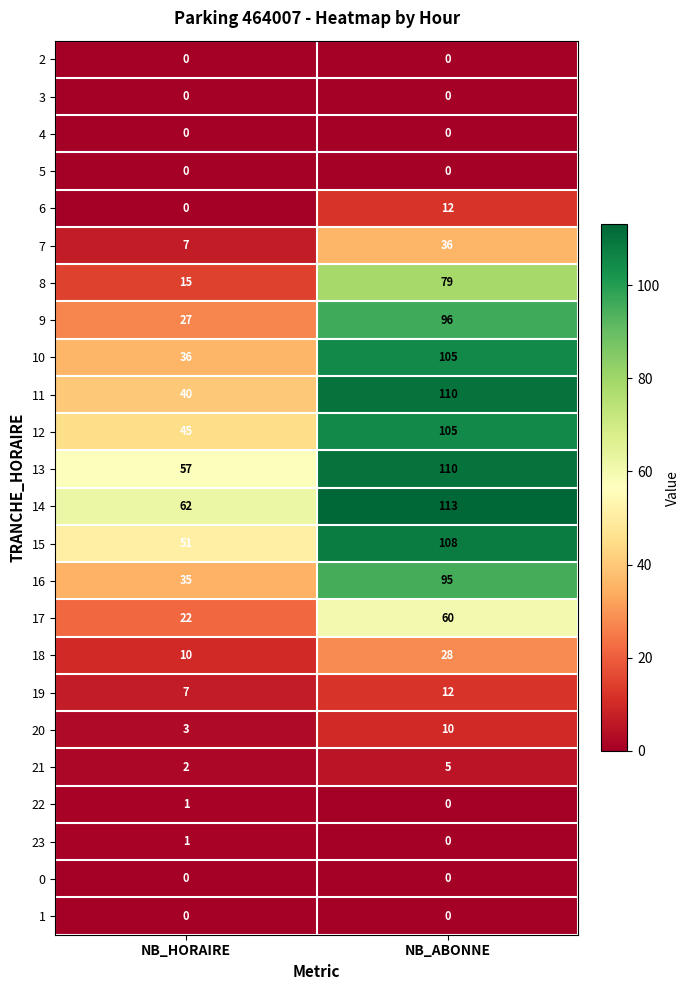

At which category is the sum across all series the highest?

NB_ABONNE